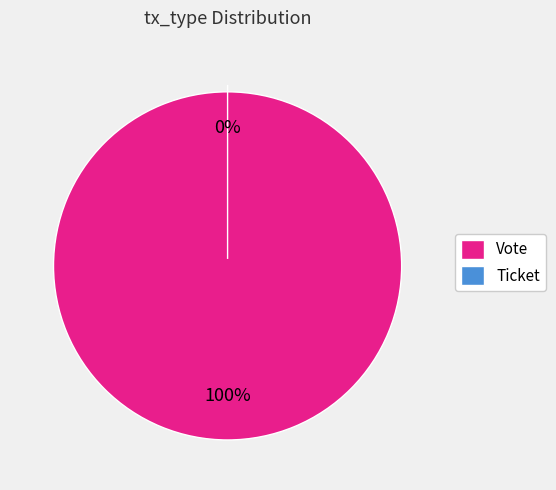

Is there a majority slice in this chart?

Yes